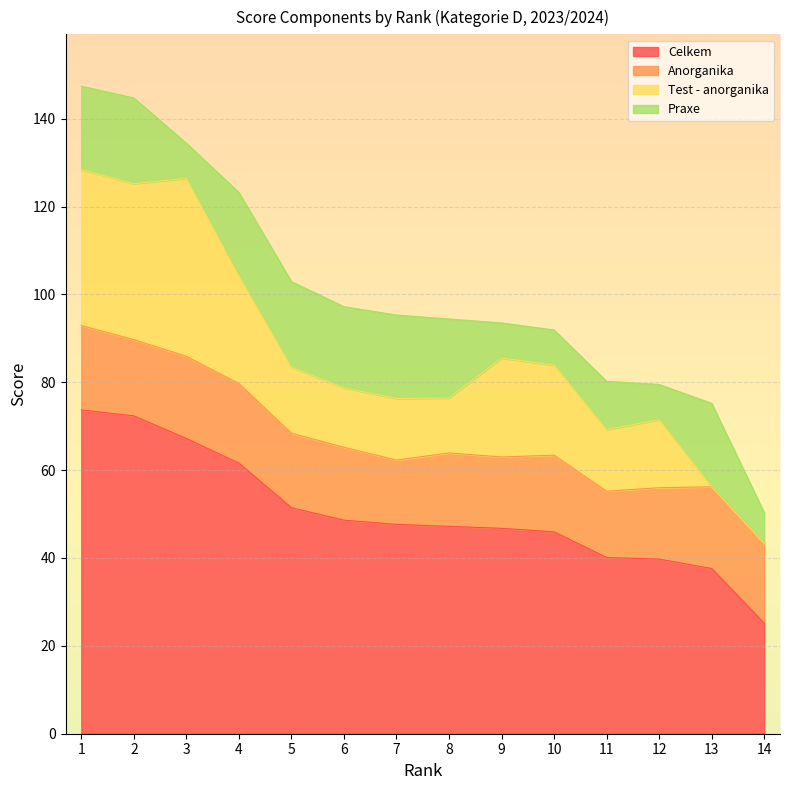

Reading left to right, list all the values displayed in this chart.

Celkem: 73.7	72.3	67.2	61.6	51.5	48.6	47.6	47.2	46.8	46.0	40.1	39.8	37.6	25.1
Anorganika: 19.2	17.4	18.7	18.1	16.9	16.6	14.7	16.7	16.2	17.4	15.1	16.2	18.6	18.1
Test - anorganika: 35.5	35.5	40.5	24.5	15.0	13.5	14.0	12.5	22.5	20.5	14.0	15.5	0.0	0.0
Praxe: 19.0	19.5	8.0	19.0	19.5	18.5	19.0	18.0	8.0	8.0	11.0	8.0	19.0	7.0